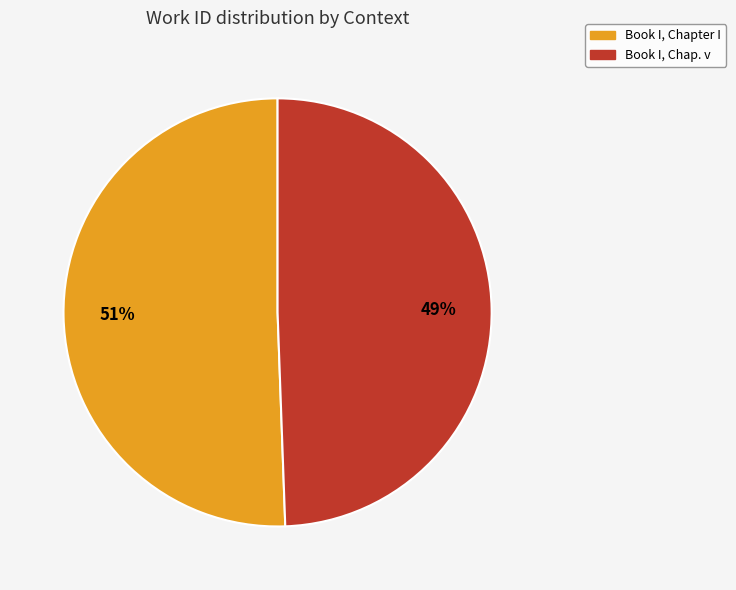

Is it true that Book I, Chapter I is 45% of the pie?

False